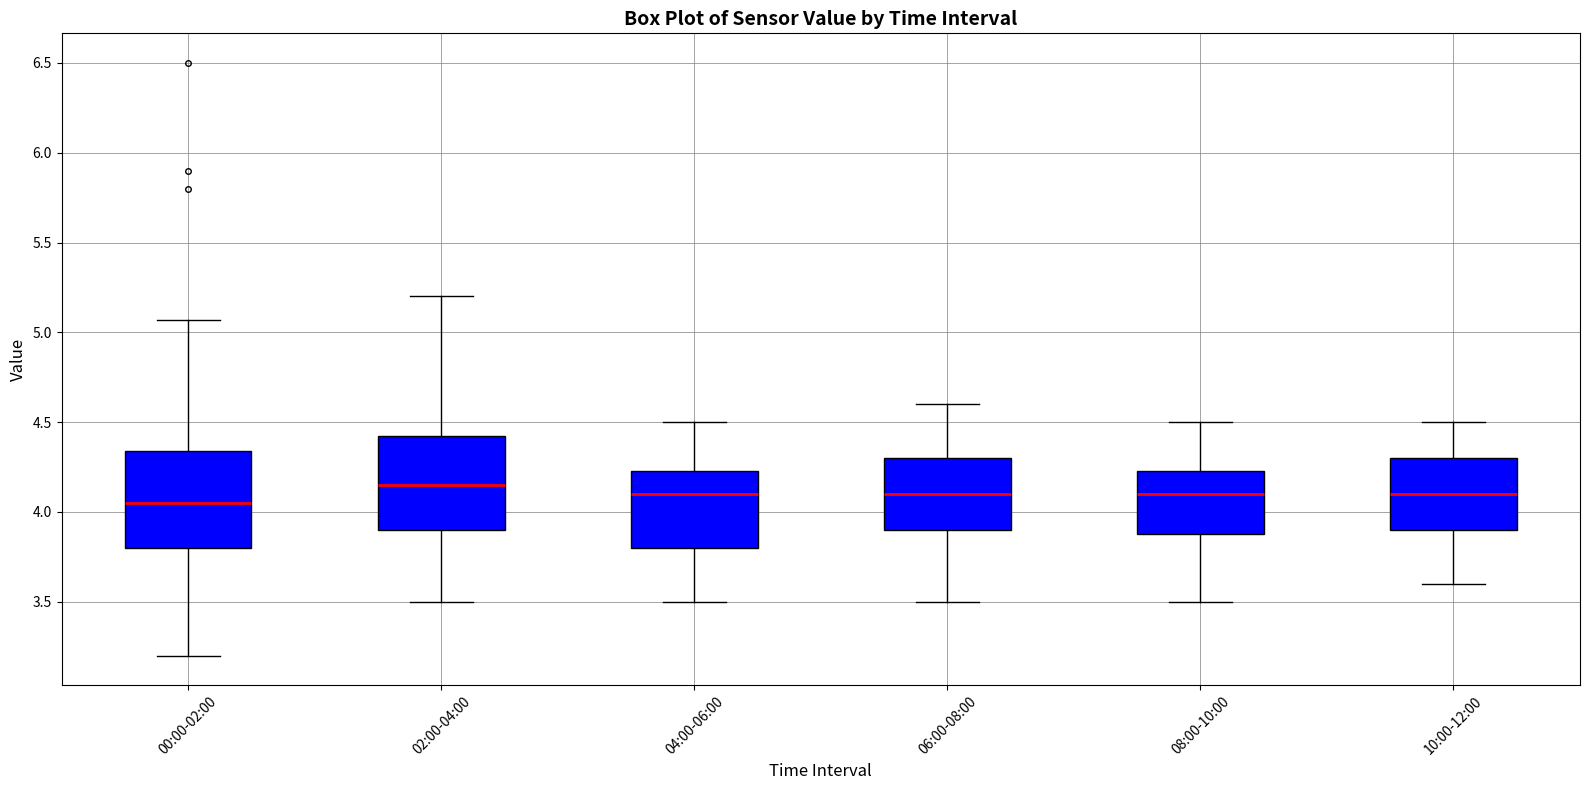

Reading left to right, read every box against the y-axis: the position of its median line, the range the box covers, and the ends of its whiskers. The values are not printed on the chart, so give them approximately, as read against the axis.

00:00-02:00: median 4.05, box 3.80 to 4.35, whiskers 3.20 to 5.05
02:00-04:00: median 4.15, box 3.90 to 4.45, whiskers 3.50 to 5.20
04:00-06:00: median 4.10, box 3.80 to 4.25, whiskers 3.50 to 4.50
06:00-08:00: median 4.10, box 3.90 to 4.30, whiskers 3.50 to 4.60
08:00-10:00: median 4.10, box 3.90 to 4.25, whiskers 3.50 to 4.50
10:00-12:00: median 4.10, box 3.90 to 4.30, whiskers 3.60 to 4.50